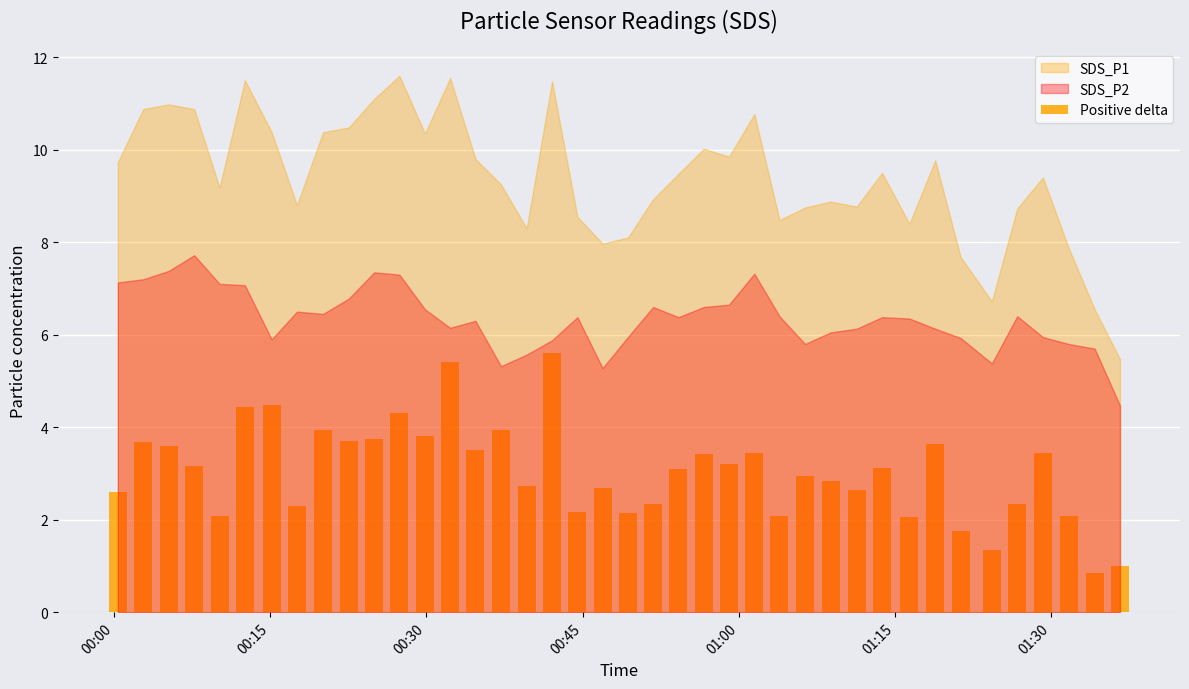

What is the sum of the SDS_P2 values at 31 and 24?

13.0